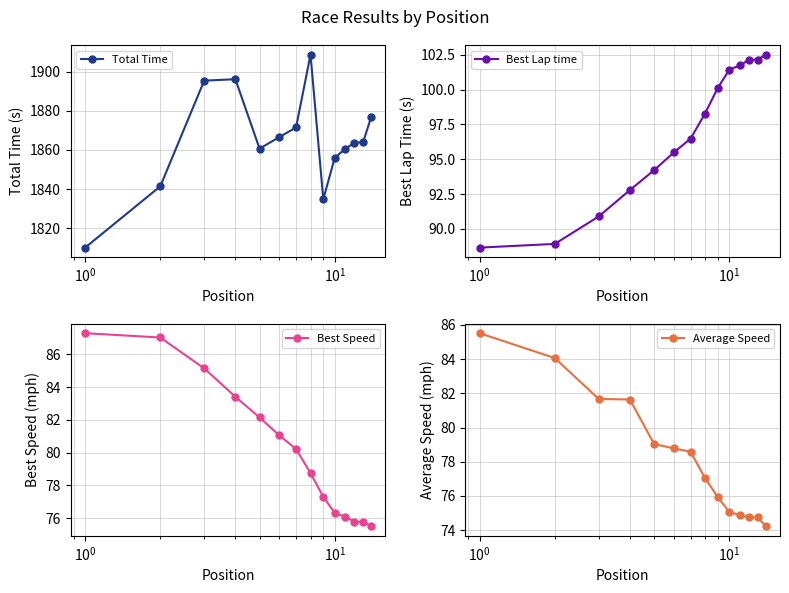

What is the value of the Best Lap time point at the 13th from the left?

102.2